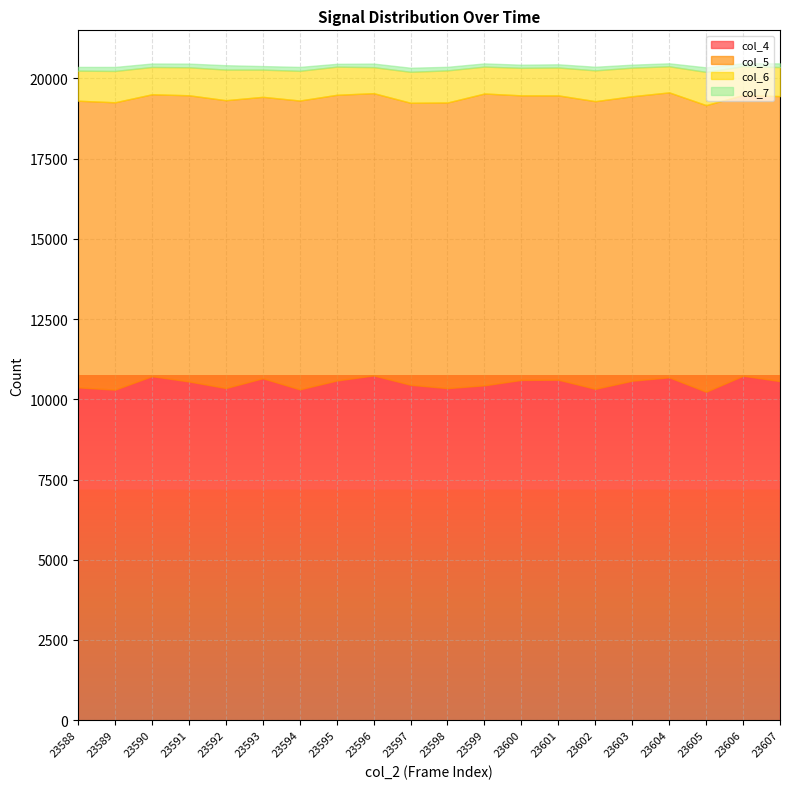

At which label is col_6 closest to 923?

23594